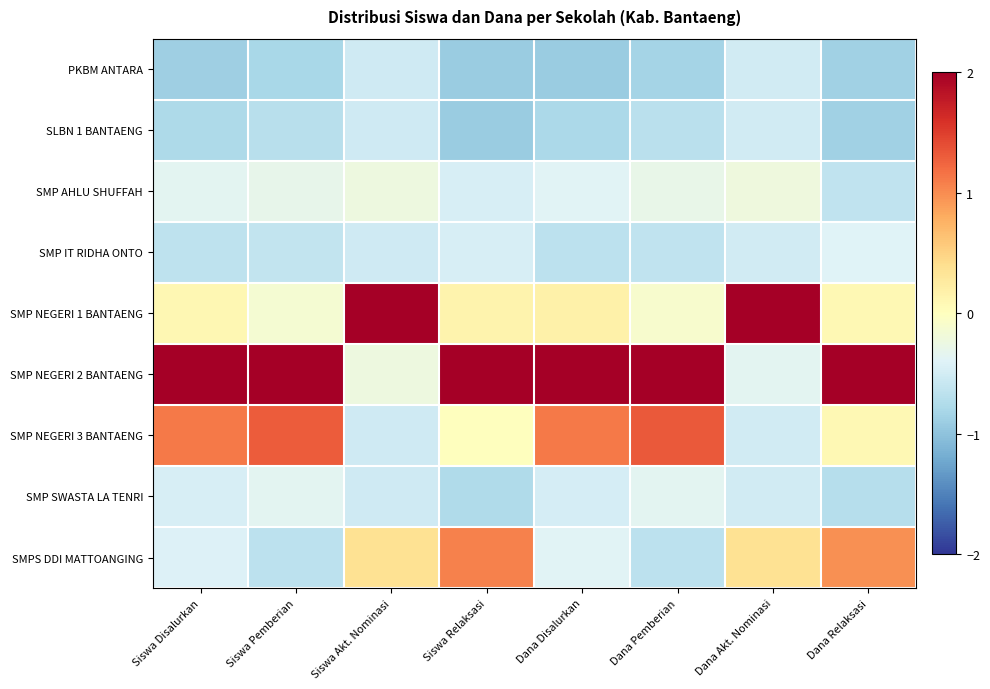

Which category has the lowest value across all series?

Dana Disalurkan